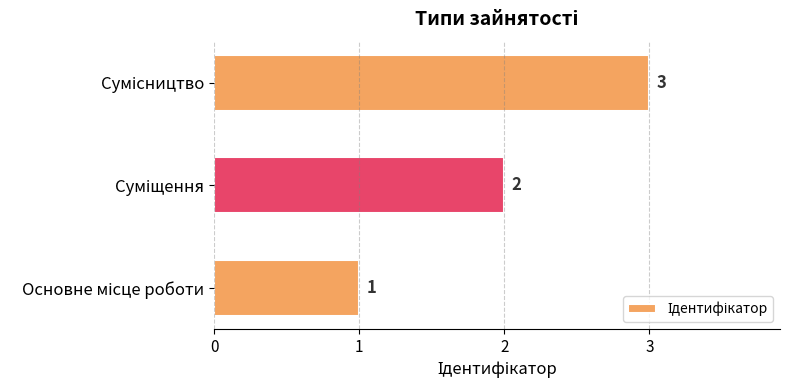

How many values are between 1 and 3?

3